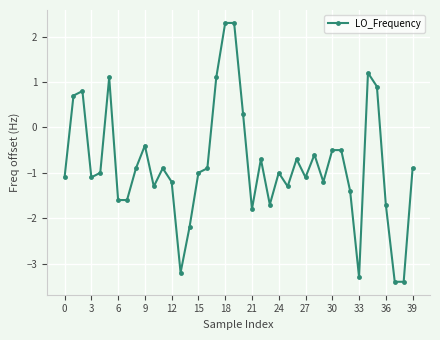

What is the value of the 2nd point from the left?

0.7